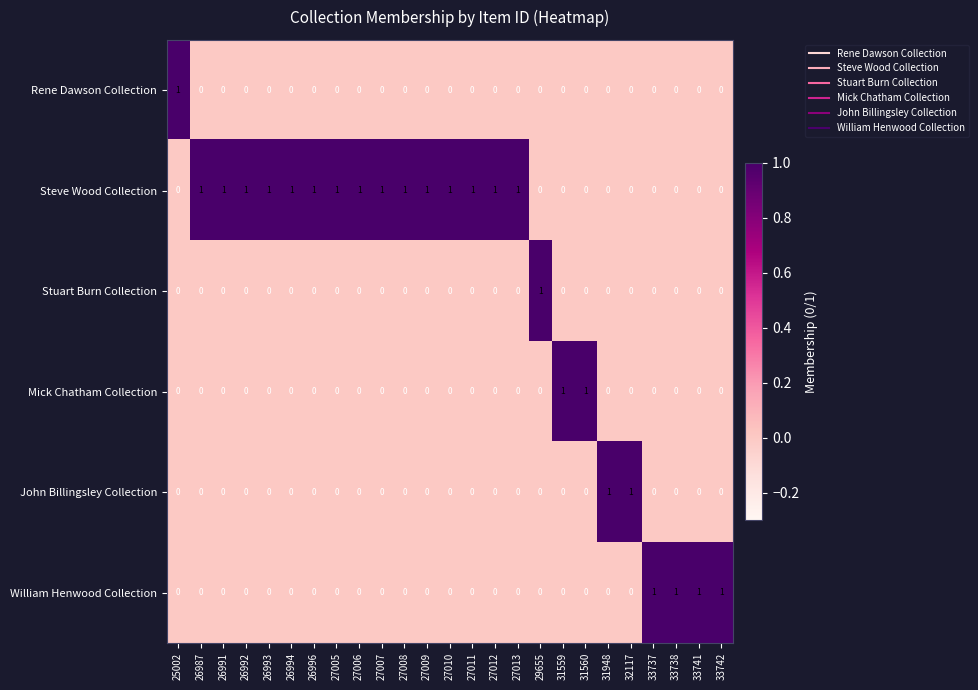

Count the William Henwood Collection values in the range 0 to 1.

25